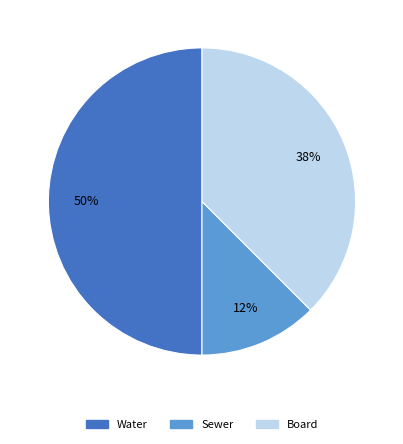

Between Water and Sewer, which is larger?

Water